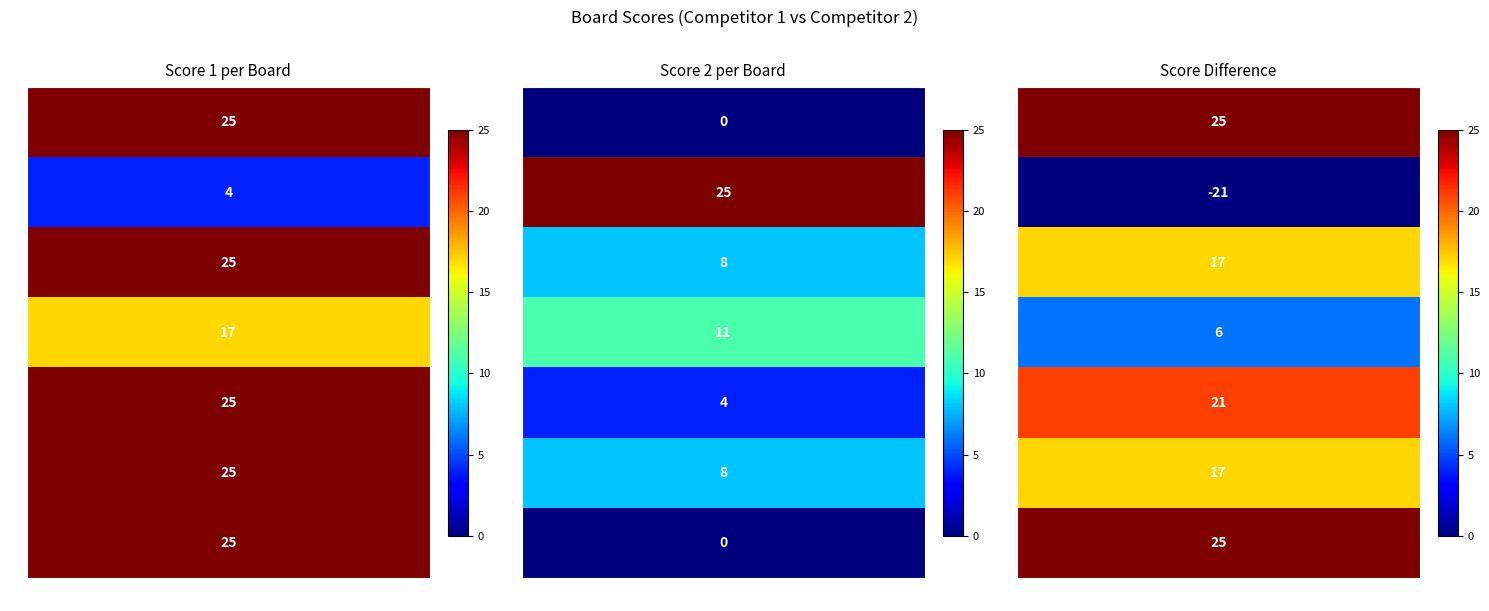

Is it true that Score 2 equals 25 at 2?

True